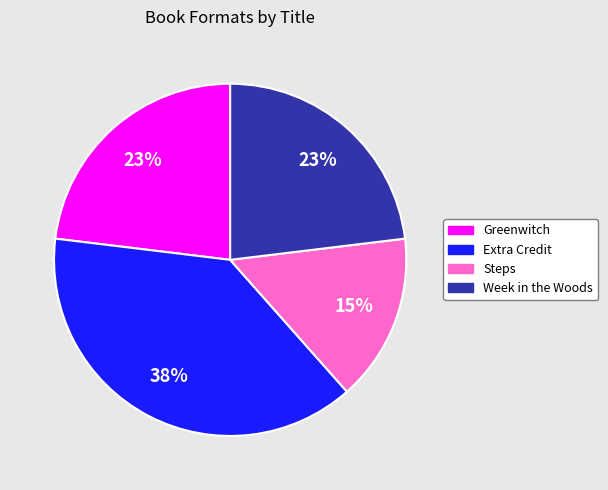

Does any single category account for the majority?

No